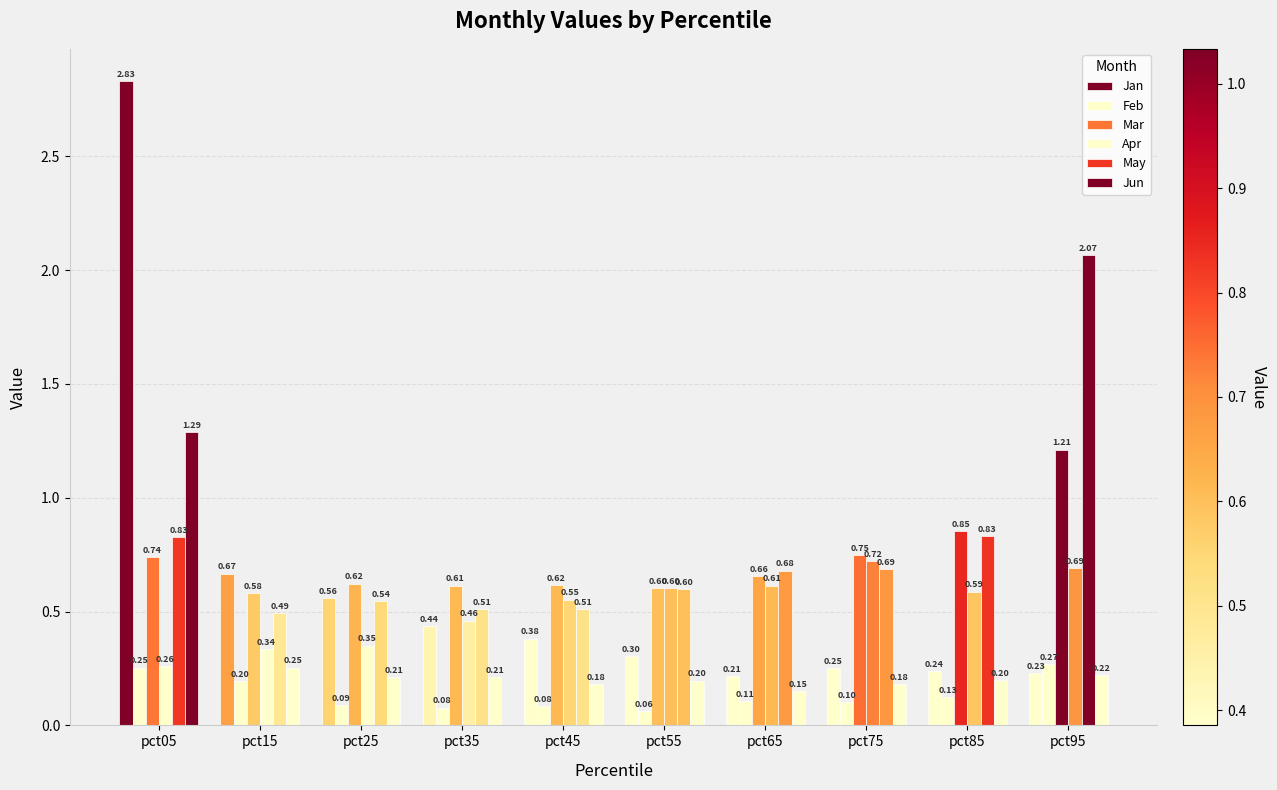

List the series in order of their peak value, highest first.

Jan, May, Jun, Mar, Apr, Feb